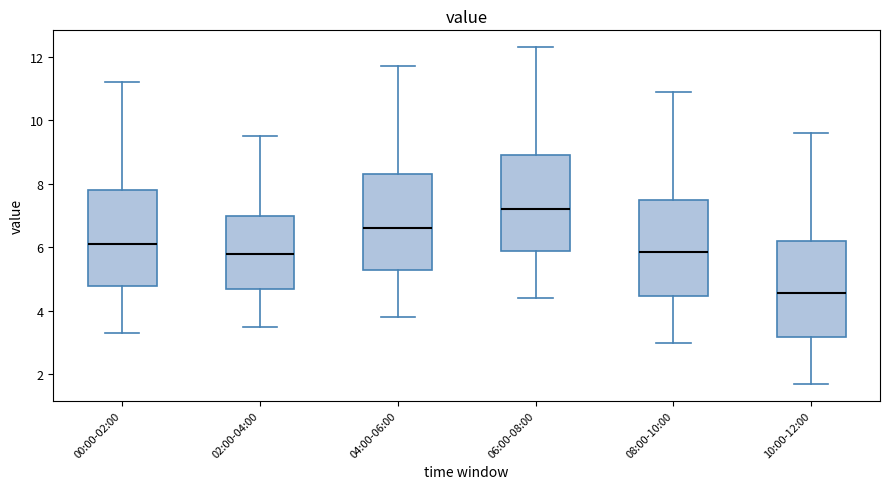

Reading left to right, read every box against the y-axis: the position of its median line, the range the box covers, and the ends of its whiskers. The values are not printed on the chart, so give them approximately, as read against the axis.

00:00-02:00: median 6.2, box 4.8 to 7.8, whiskers 3.4 to 11.2
02:00-04:00: median 5.8, box 4.6 to 7.0, whiskers 3.6 to 9.6
04:00-06:00: median 6.6, box 5.2 to 8.4, whiskers 3.8 to 11.8
06:00-08:00: median 7.2, box 5.8 to 9.0, whiskers 4.4 to 12.4
08:00-10:00: median 5.8, box 4.4 to 7.6, whiskers 3.0 to 11.0
10:00-12:00: median 4.6, box 3.2 to 6.2, whiskers 1.8 to 9.6